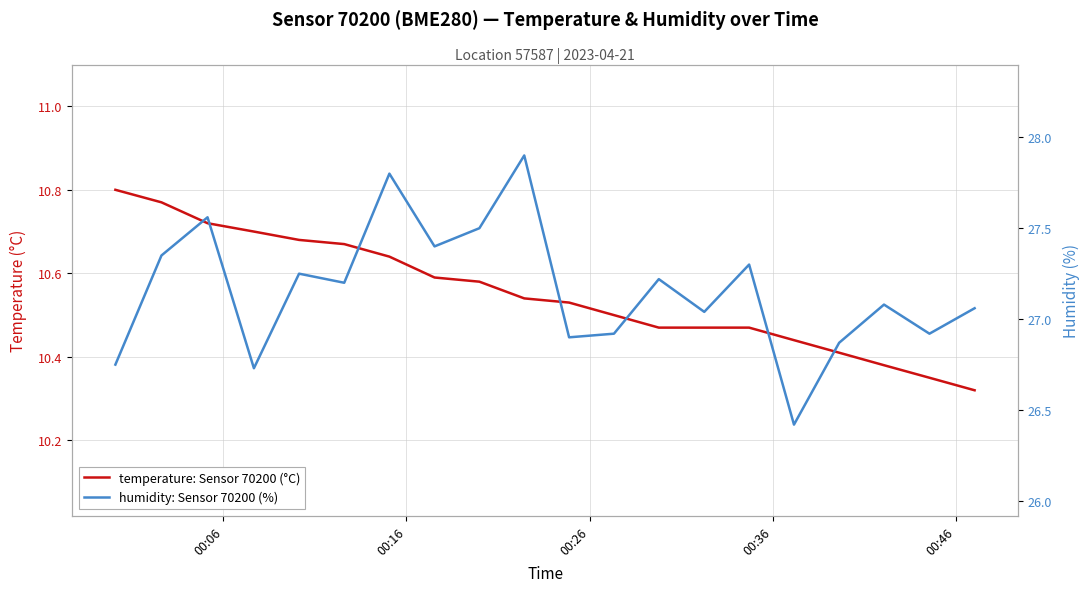

Reading left to right, transcribe all the data shown in this chart.

temperature: Sensor 70200 (°C): 10.8	10.8	10.7	10.7	10.7	10.7	10.6	10.6	10.6	10.5	10.5	10.5	10.5	10.5	10.5	10.4	10.4	10.4	10.3	10.3
humidity: Sensor 70200 (%): 26.8	27.4	27.6	26.7	27.2	27.2	27.8	27.4	27.5	27.9	26.9	26.9	27.2	27.0	27.3	26.4	26.9	27.1	26.9	27.1